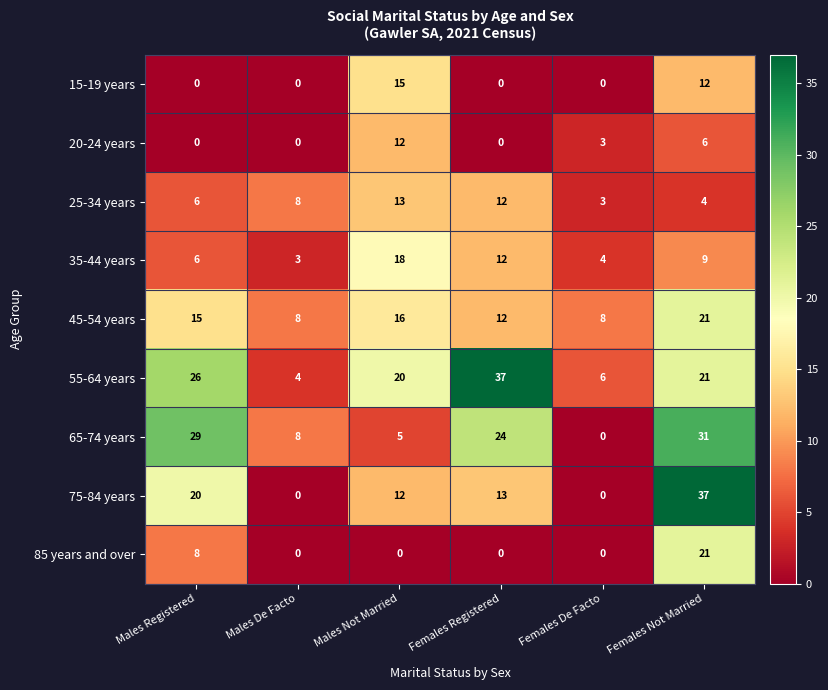

Is it true that 85 years and over equals 0 at Males De Facto?

True